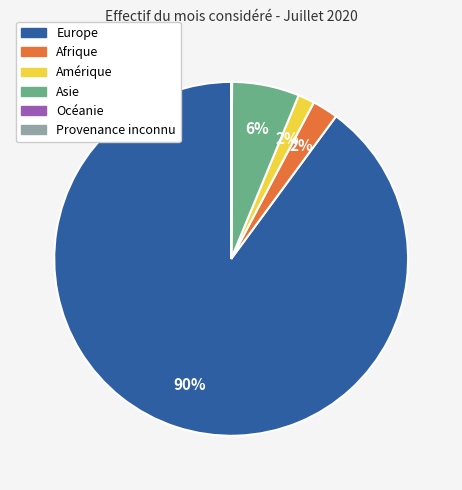

To the nearest percent, what is the average slice percentage?

17%